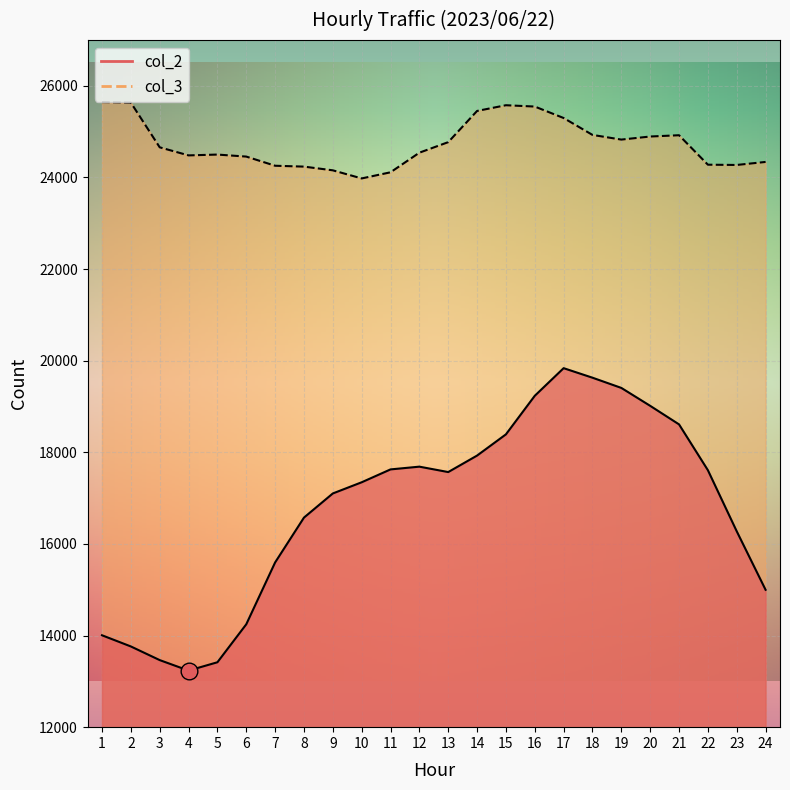

True or false: col_2 has a value of 3292 at 6.

False